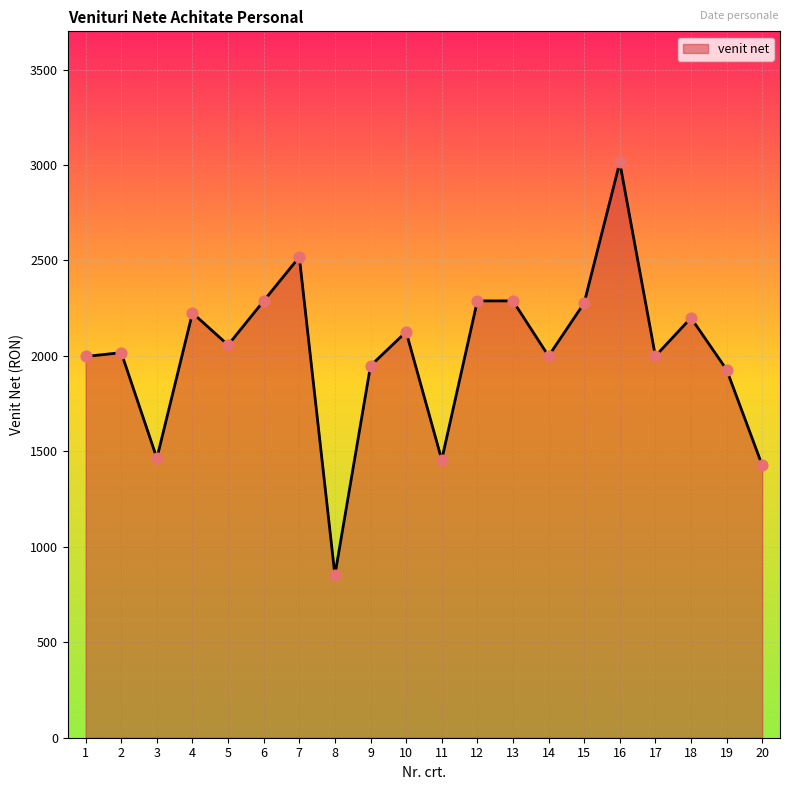

Between 16 and 17, which is larger?

16